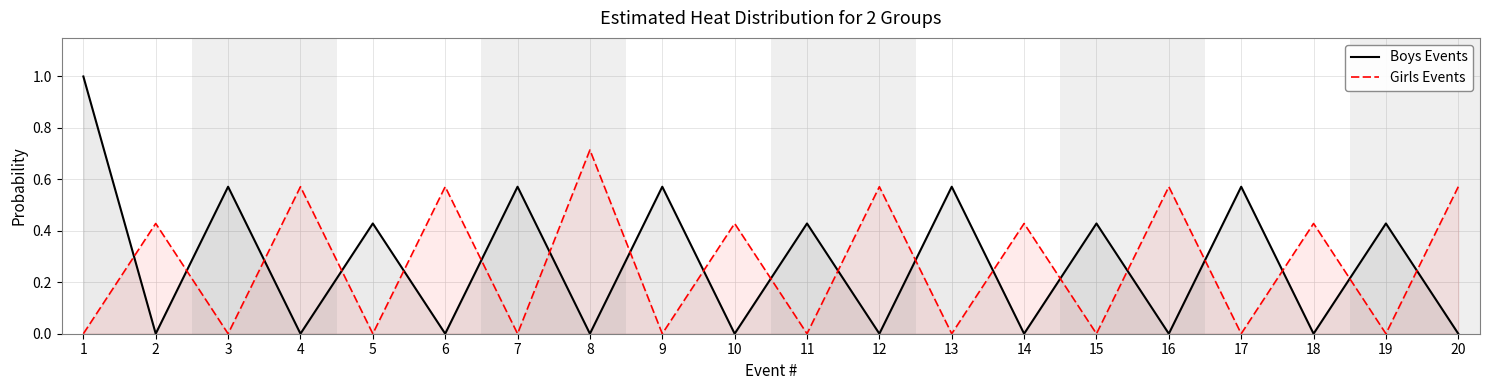

How many times do Boys Events and Girls Events cross each other?

19